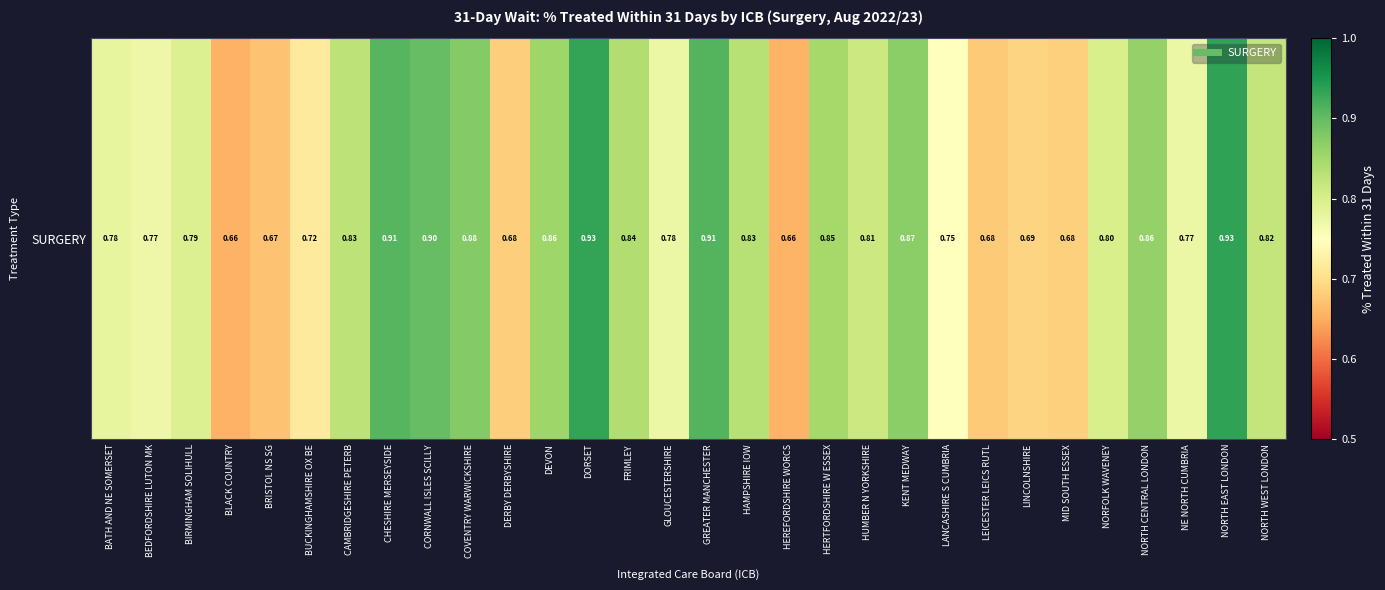

What is the difference between the values at HEREFORDSHIRE WORCS and COVENTRY WARWICKSHIRE?

0.2